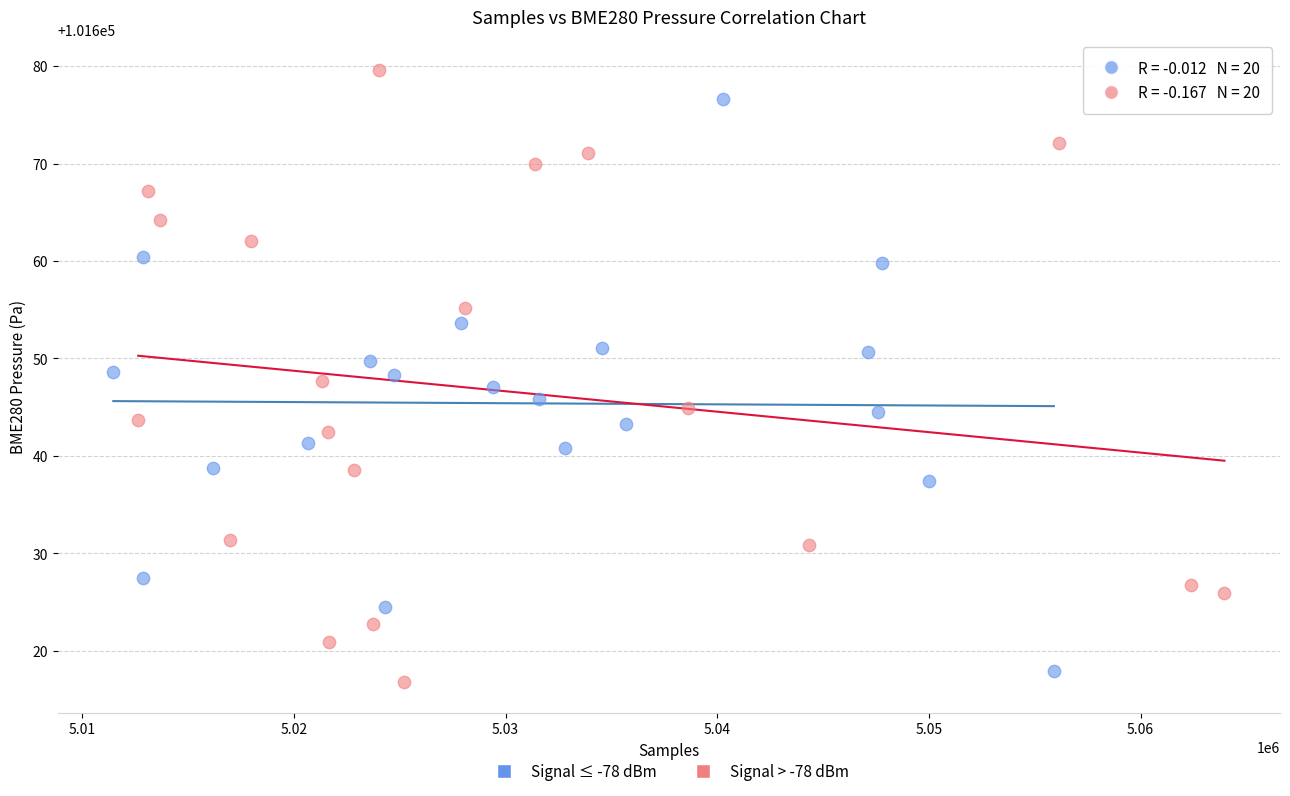

Which series has the largest Y range (max minus min)?

Signal > -78 dBm